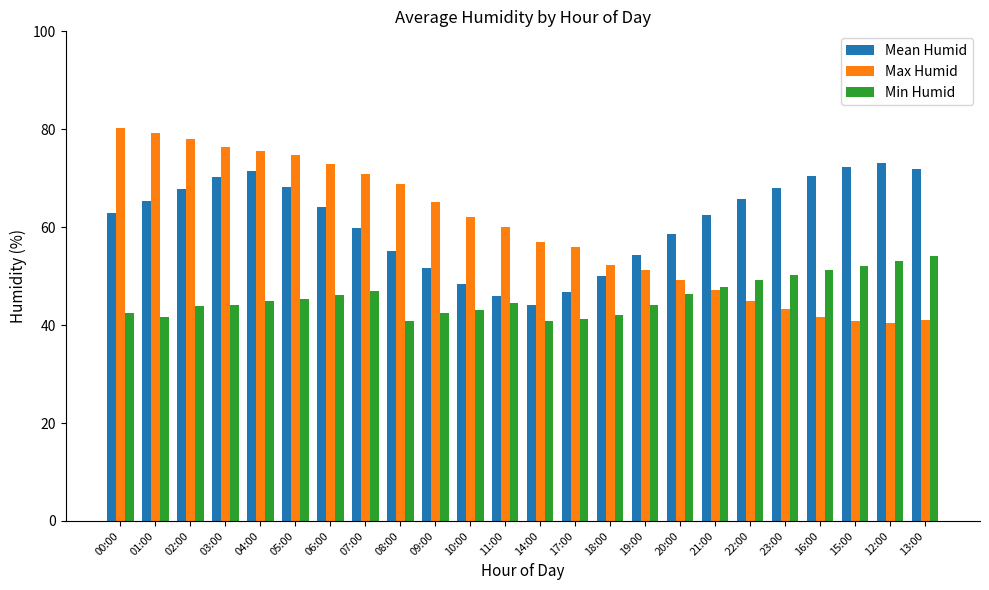

At which label does Mean Humid reach its minimum?

14:00